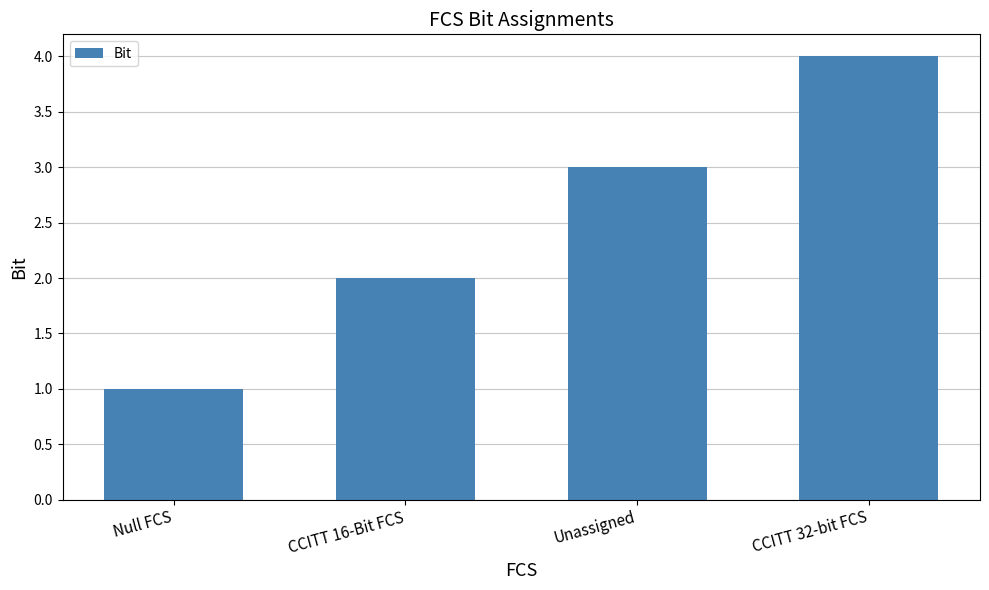

Between Unassigned and CCITT 32-bit FCS, which is larger?

CCITT 32-bit FCS